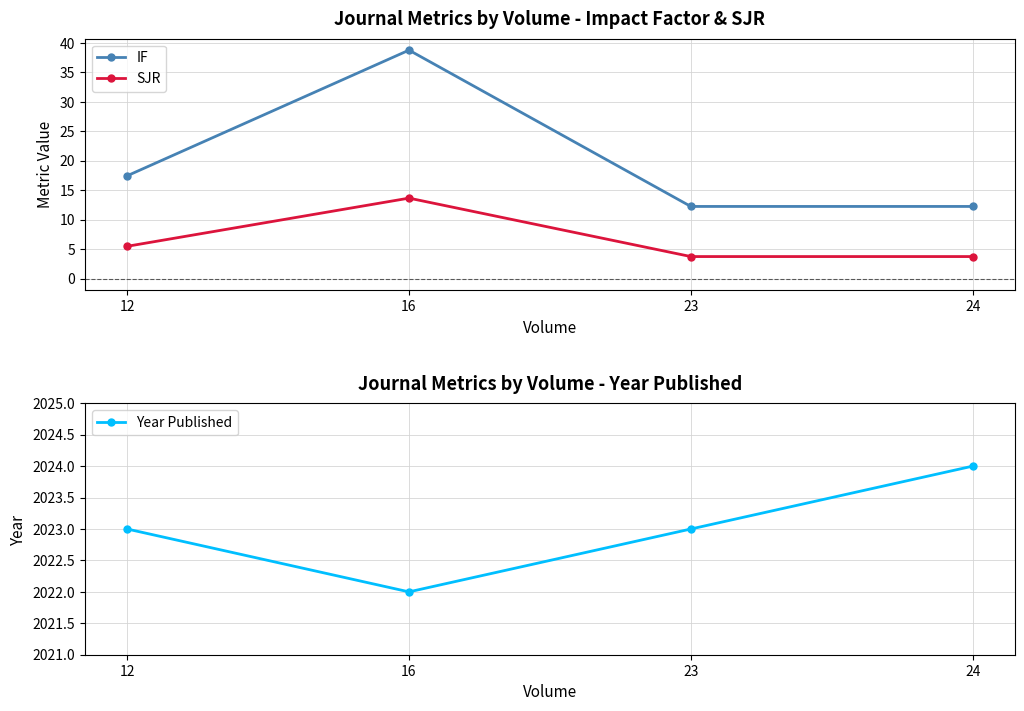

Between 24 and 23, which is larger?

24